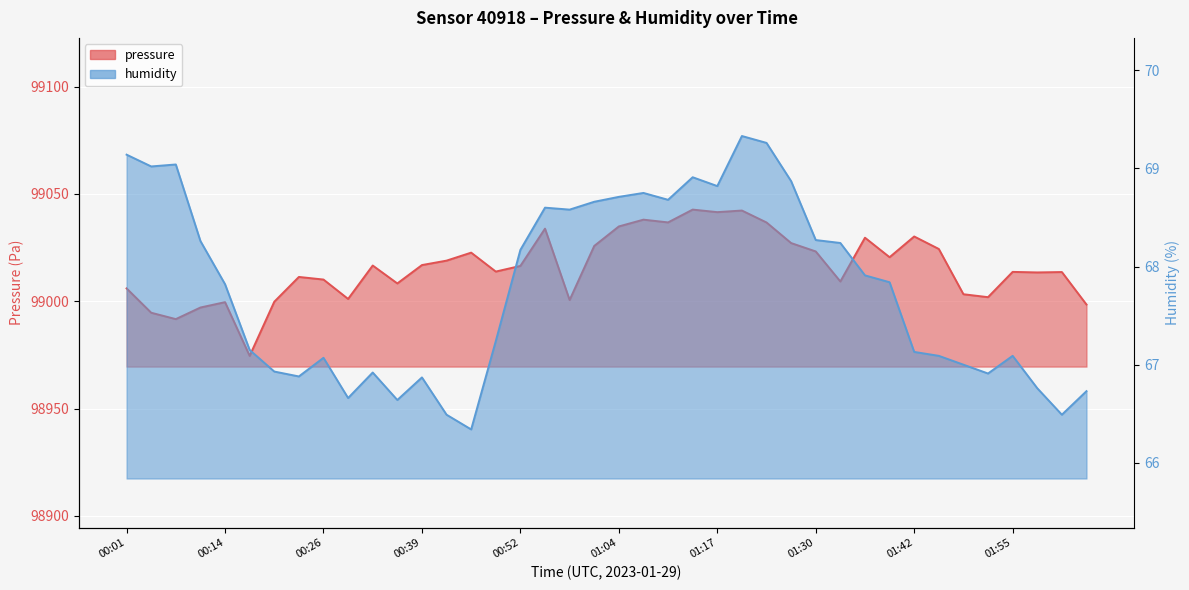

What is the label of the 33rd point from the right?

00:23